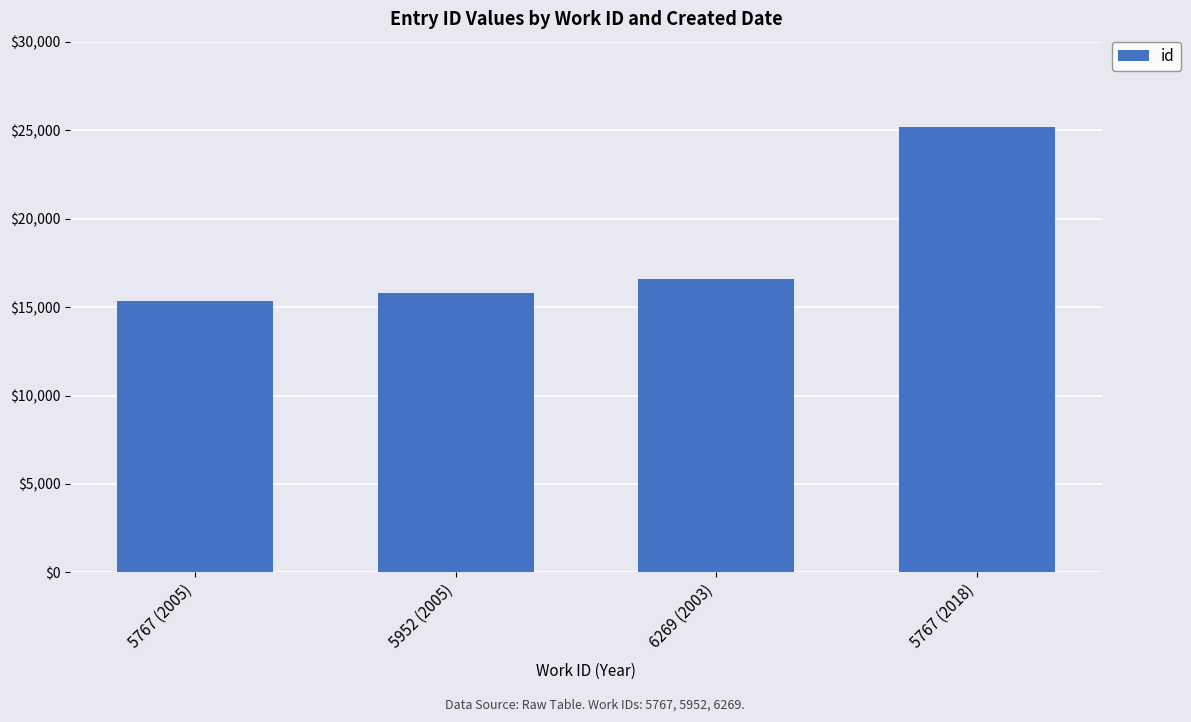

At which category does the chart reach its peak across all series?

5767 (2018)